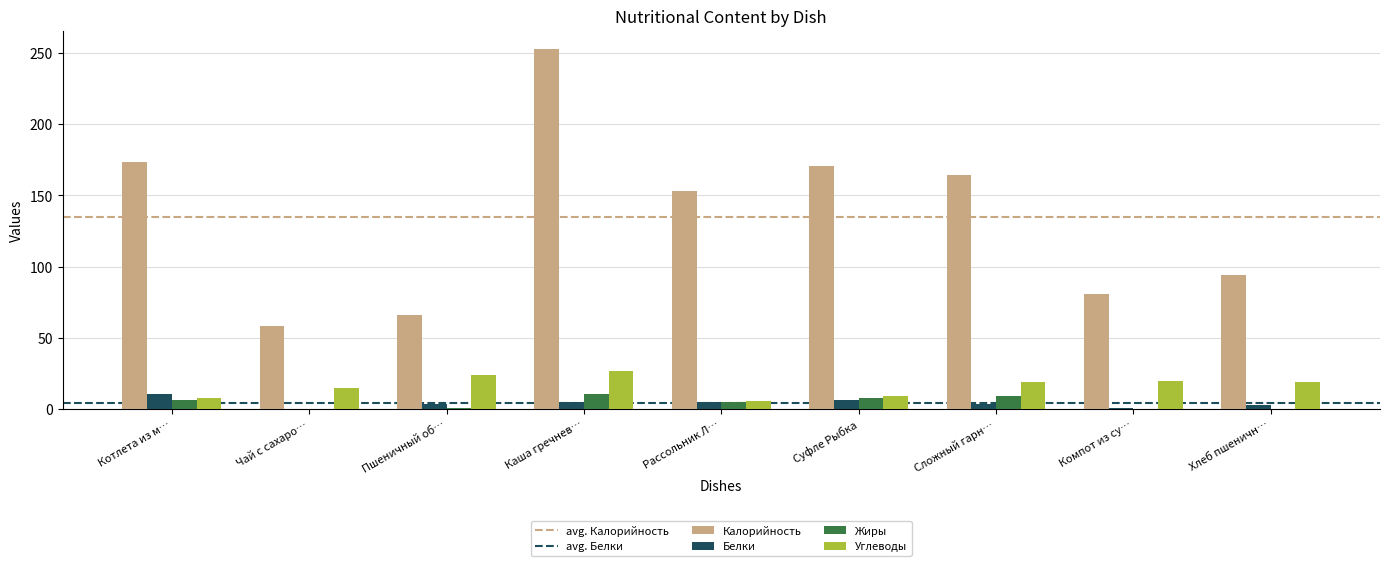

Which label corresponds to the largest value in the chart?

Каша гречнев…